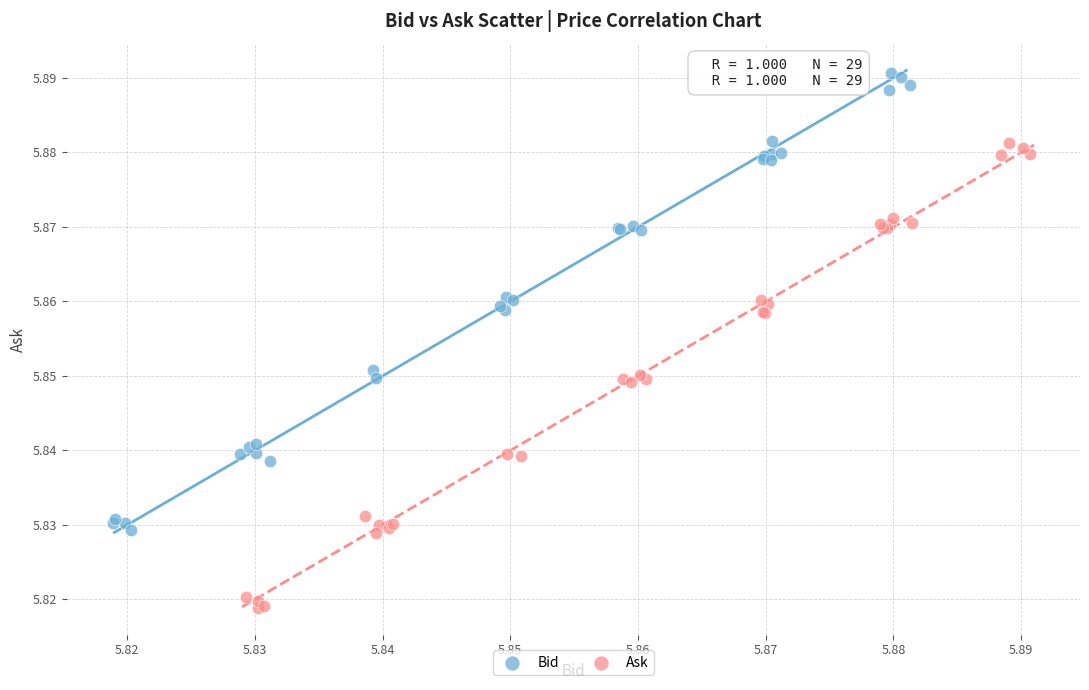

Which series reaches the maximum Y coordinate?

Bid